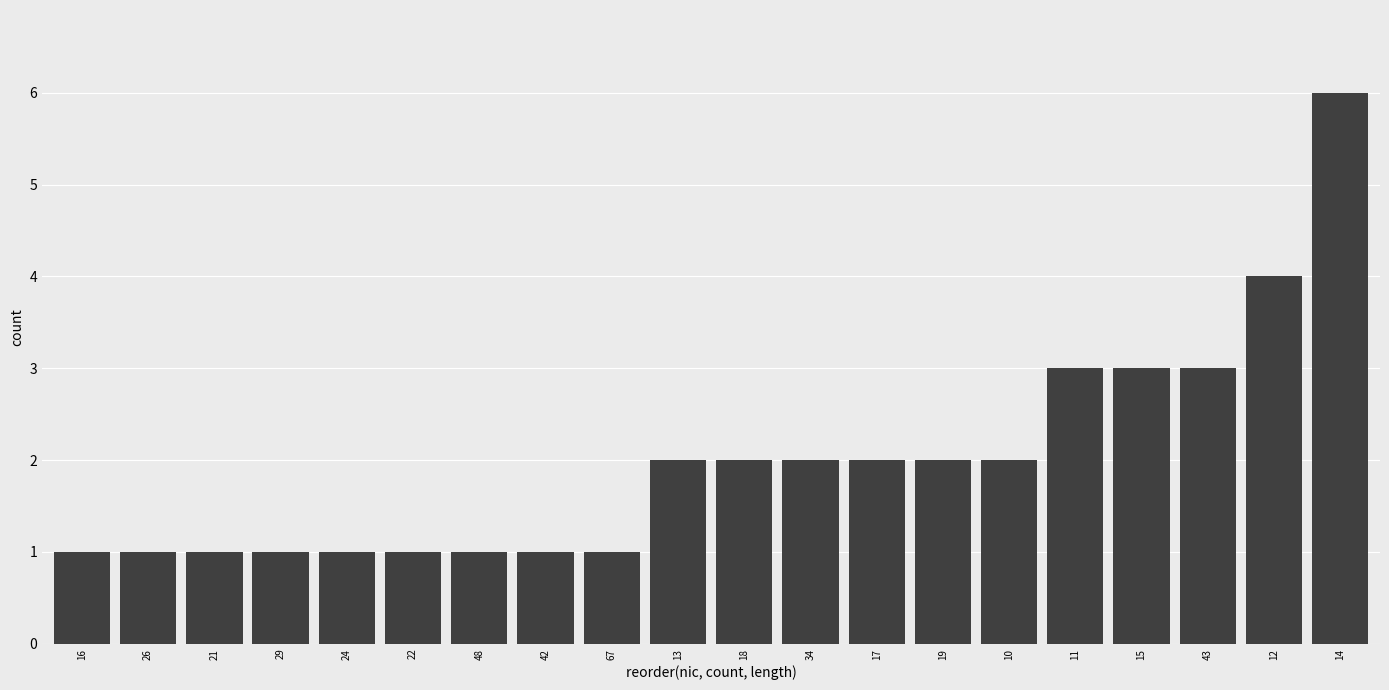

Reading left to right, extract all data points from this chart.

16=1	26=1	21=1	29=1	24=1	22=1	48=1	42=1	67=1	13=2	18=2	34=2	17=2	19=2	10=2	11=3	15=3	43=3	12=4	14=6